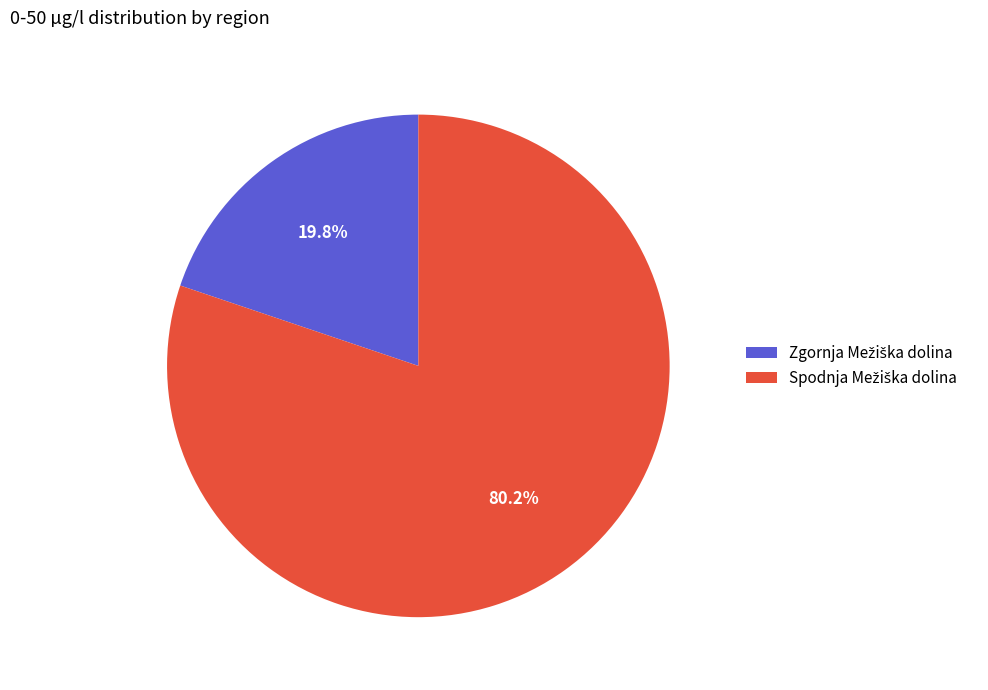

Is there any slice that represents more than half of the pie?

Yes